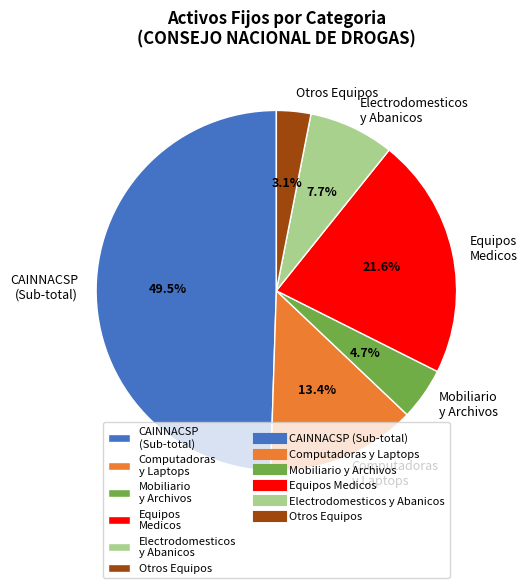

Rank the categories by value from lowest to highest.

Otros Equipos, Mobiliario y Archivos, Electrodomesticos y Abanicos, Computadoras y Laptops, Equipos Medicos, CAINNACSP (Sub-total)